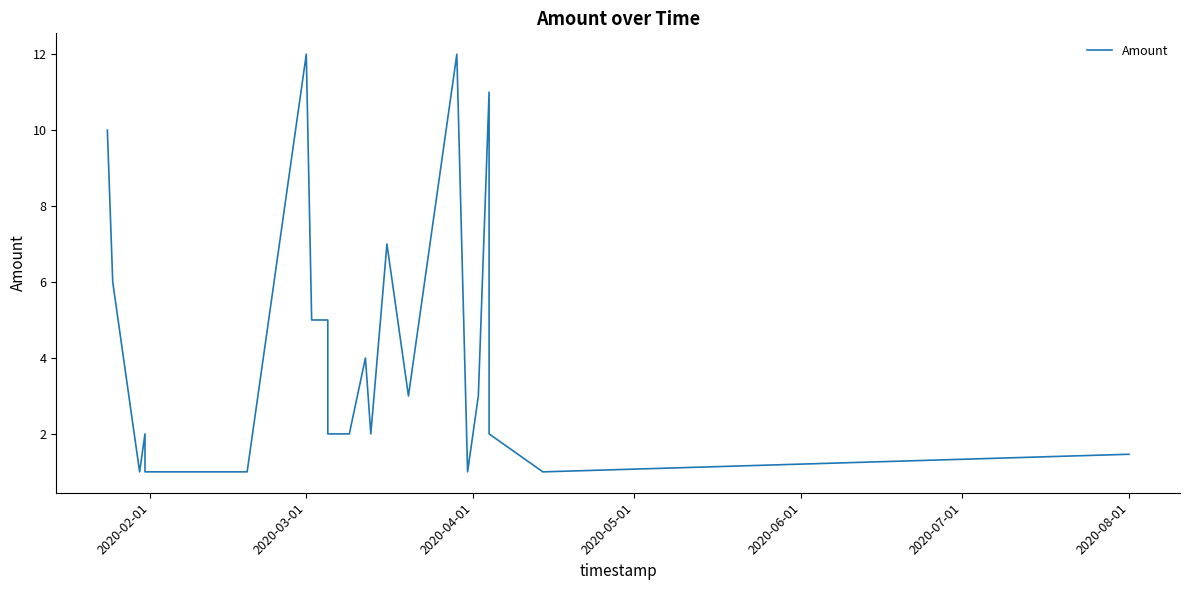

What is the approximate value at 2020-08-01?

1.5